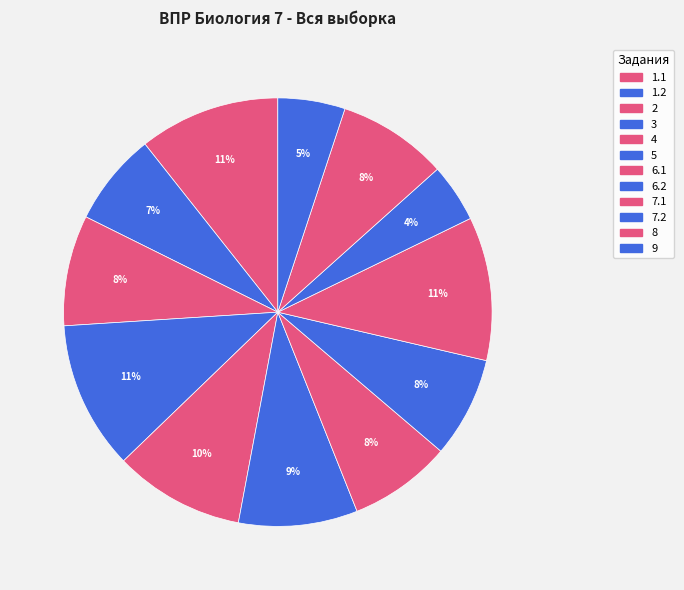

How many slices are in this pie chart?

12